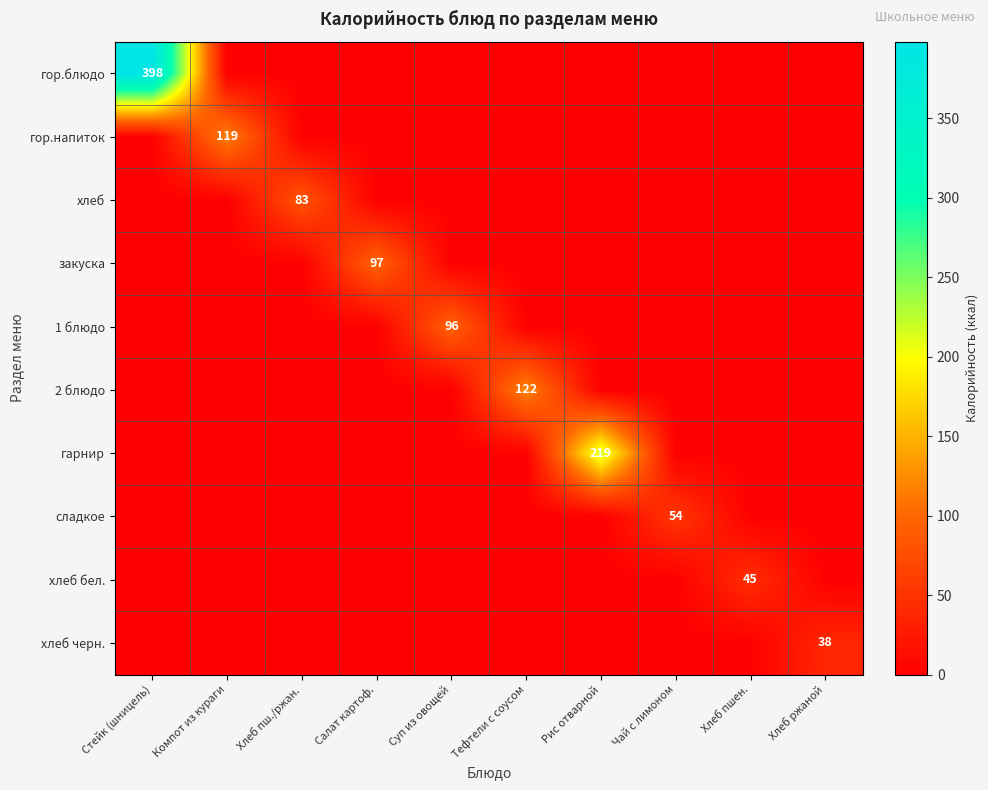

The value of закуска at Суп из овощей is -50.0. True or false?

False